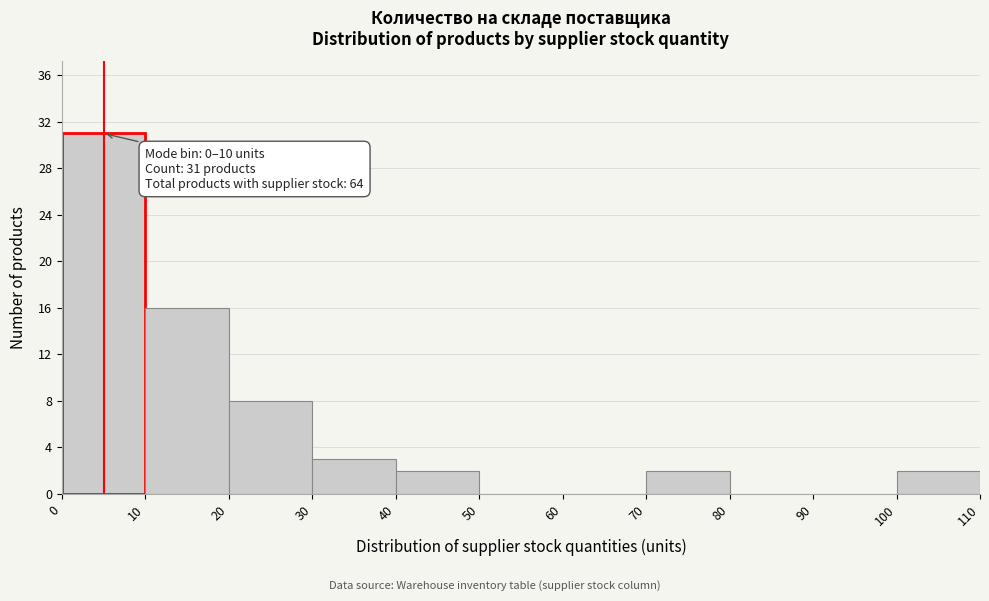

Over which range of the x-axis is the bar tallest?

0 to 10